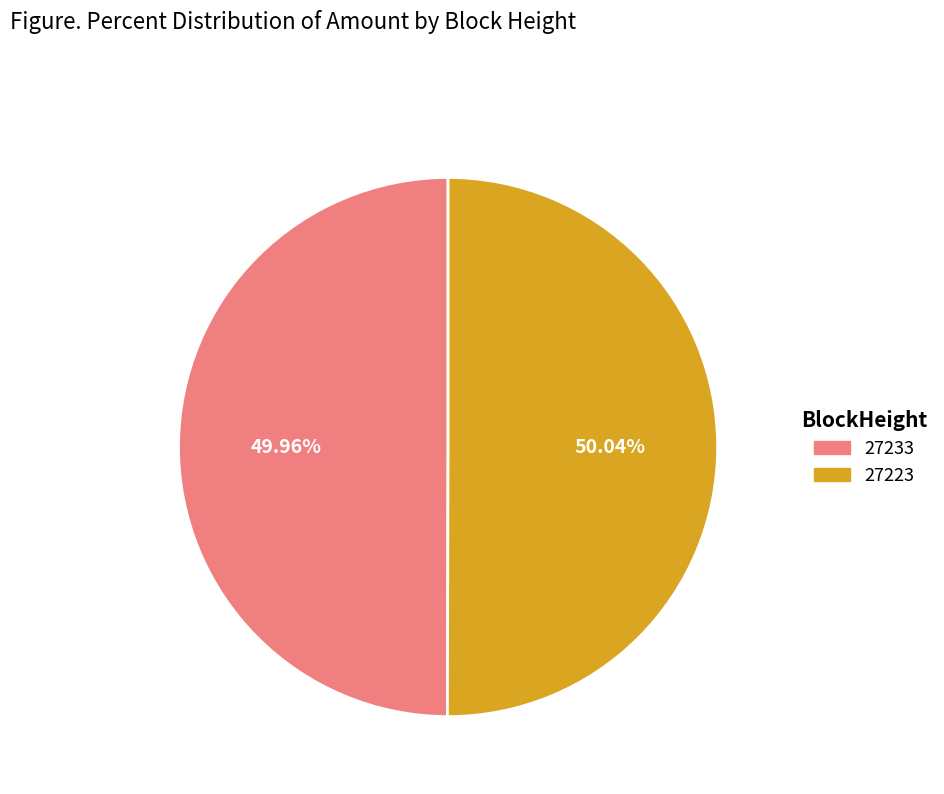

Is there any slice that represents more than half of the pie?

Yes